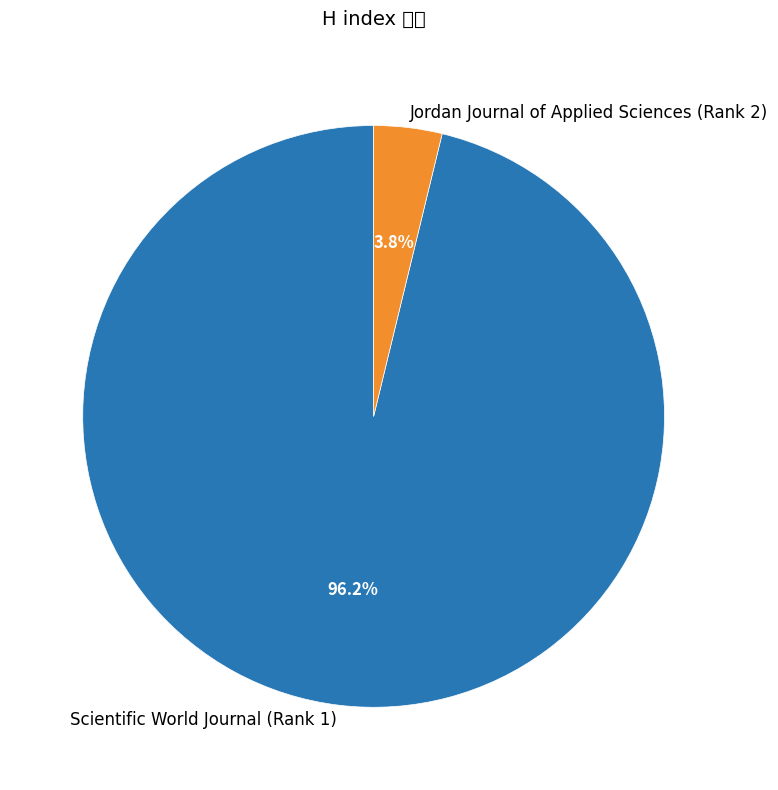

What is the largest slice in the pie chart?

Scientific World Journal (Rank 1)